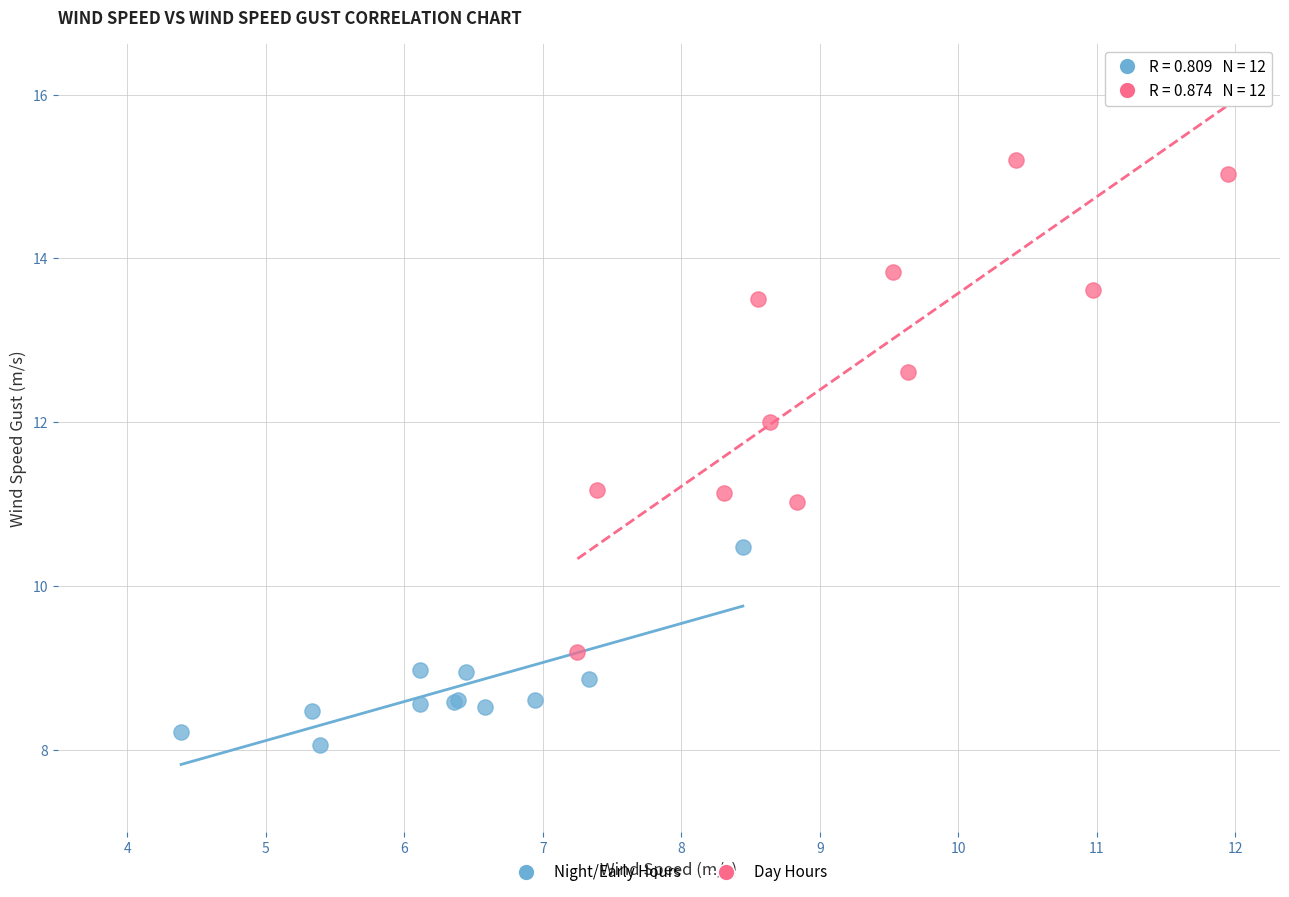

Which series reaches the maximum Y coordinate?

Day Hours